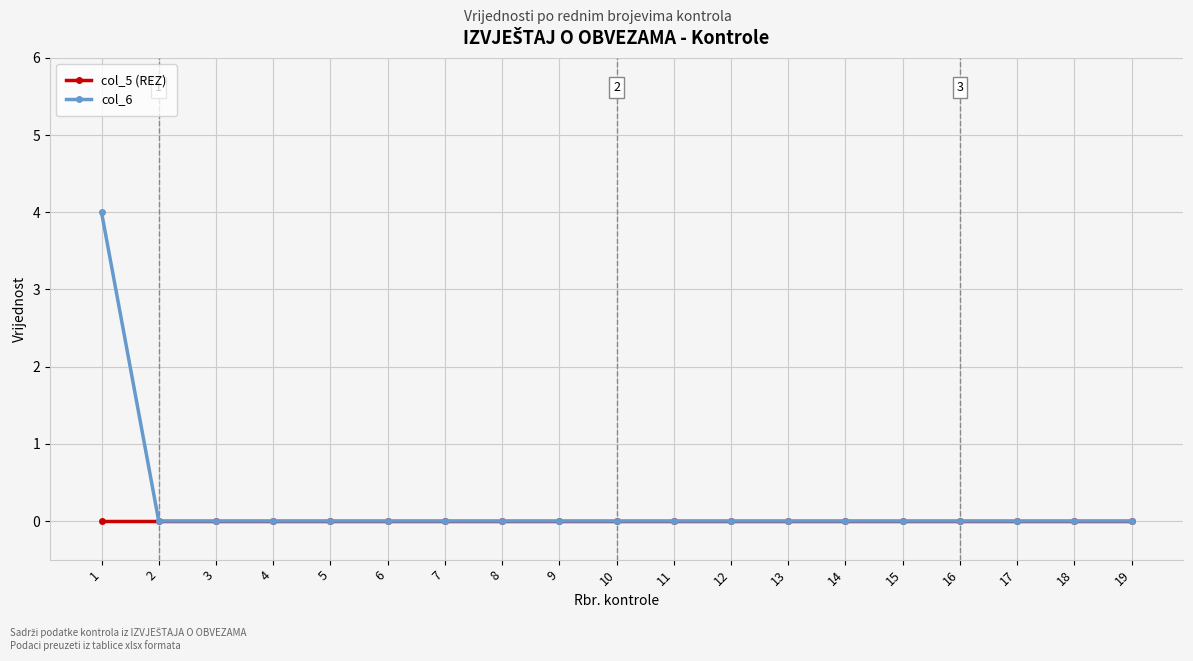

The value of col_6 at 5 is 0. True or false?

True